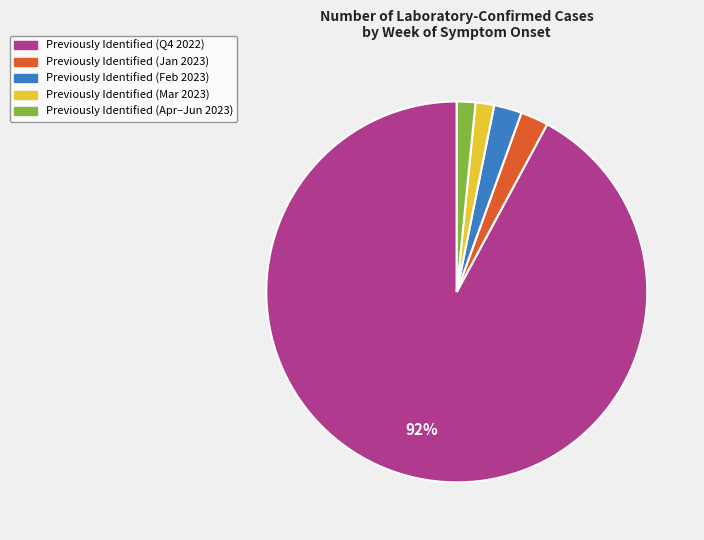

To the nearest percent, what is the average slice percentage?

20%